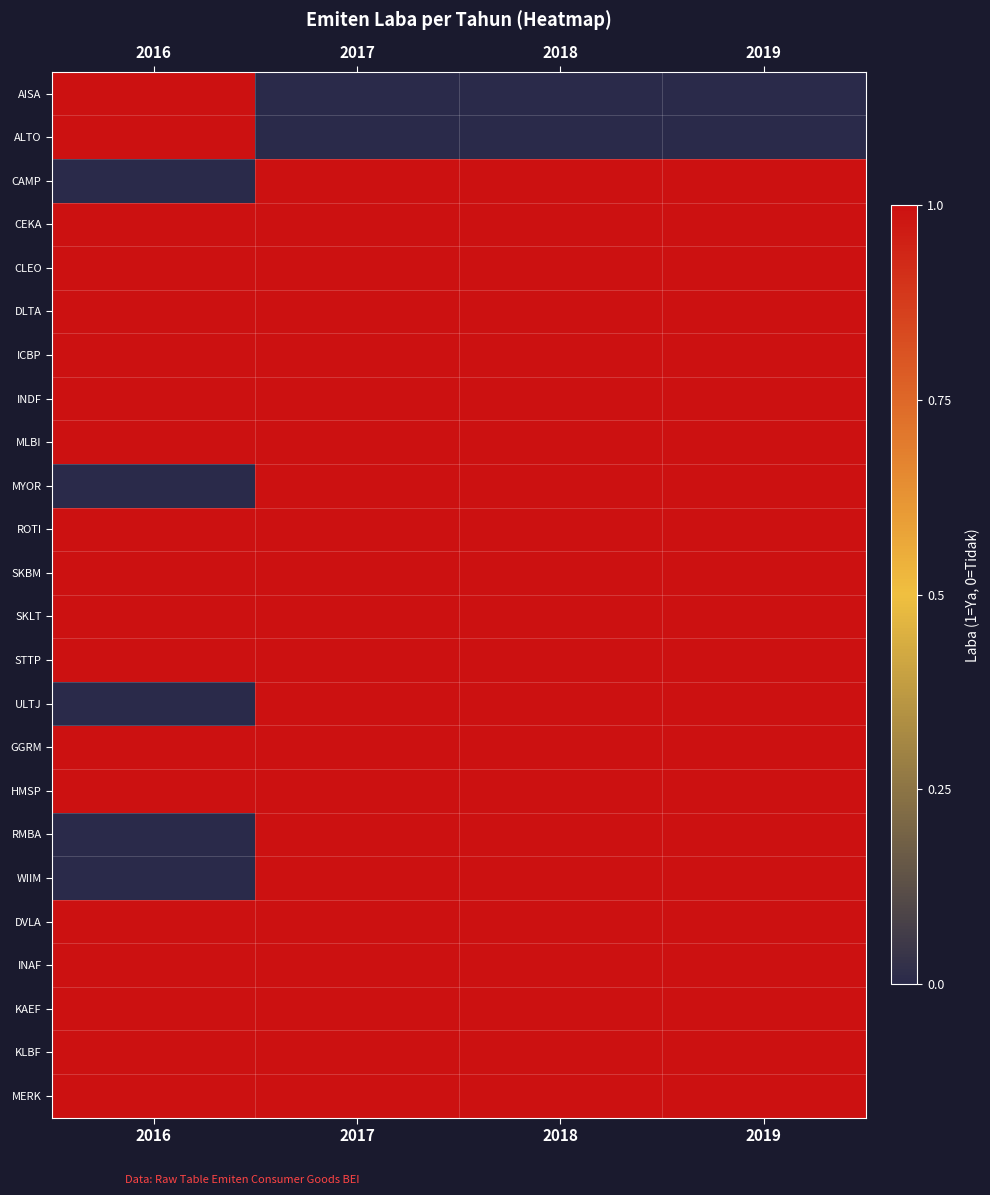

Count the number of categories in the chart.

4